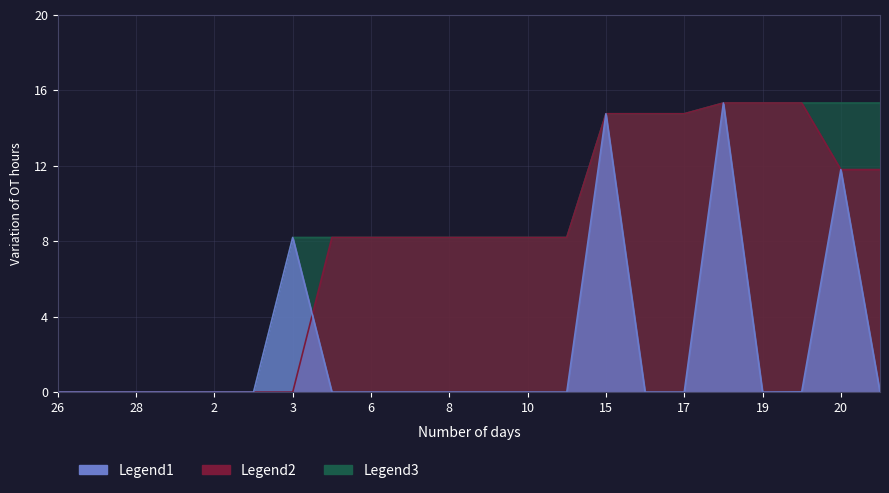

In Legend1, how many points are higher than both neighbors (excluding endpoints)?

4